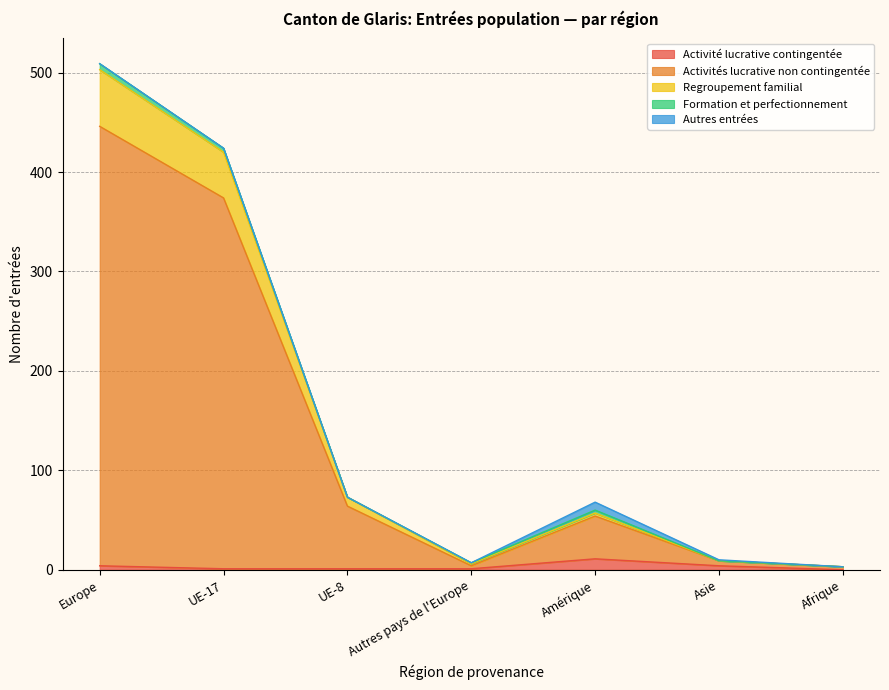

How many data points in Regroupement familial are above 60?

3